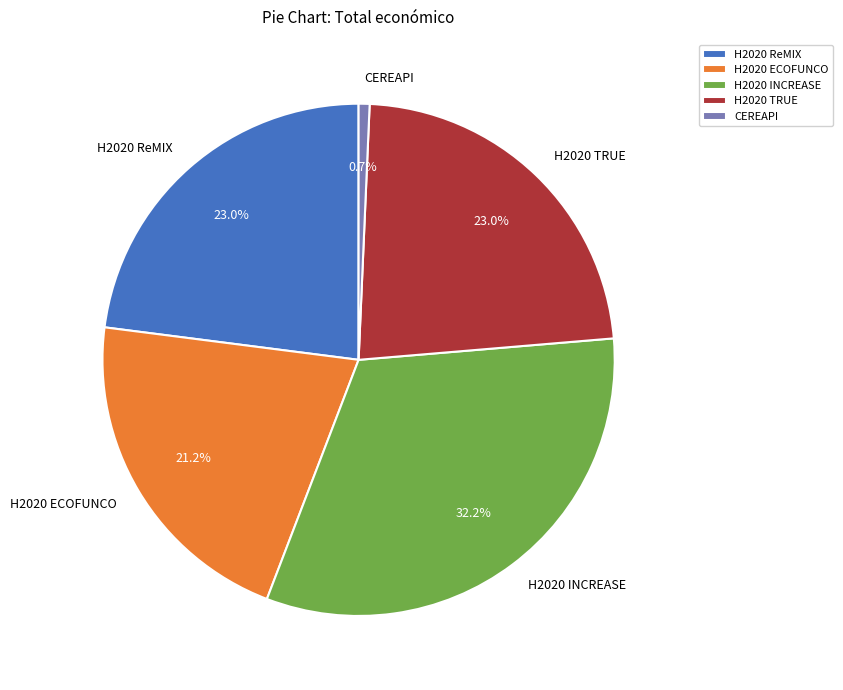

What percentage is the H2020 ReMIX slice, to the nearest percent?

23%